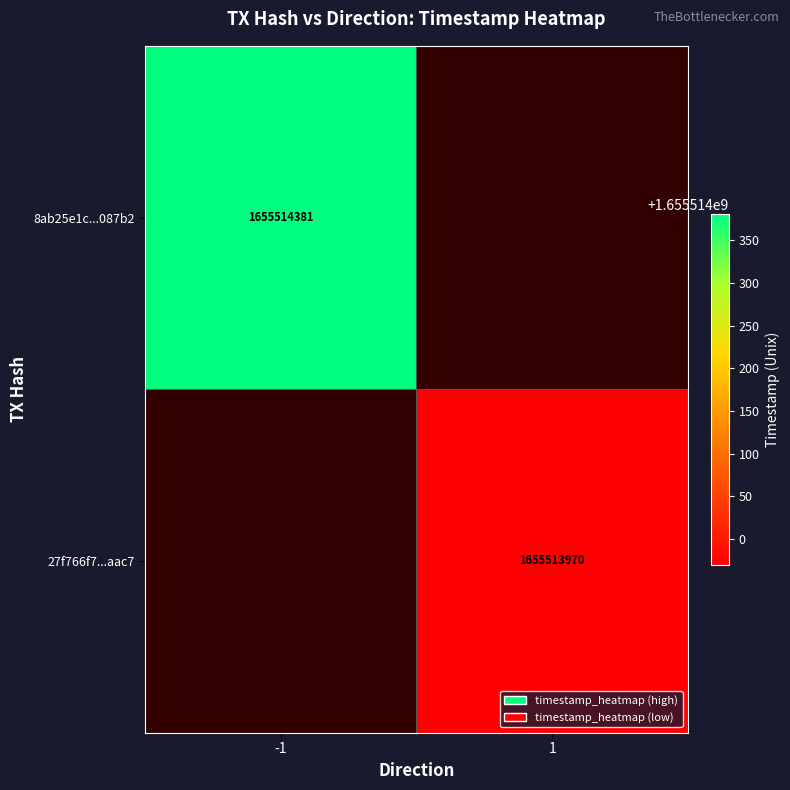

Which has a higher value, time_stamp or direction?

time_stamp